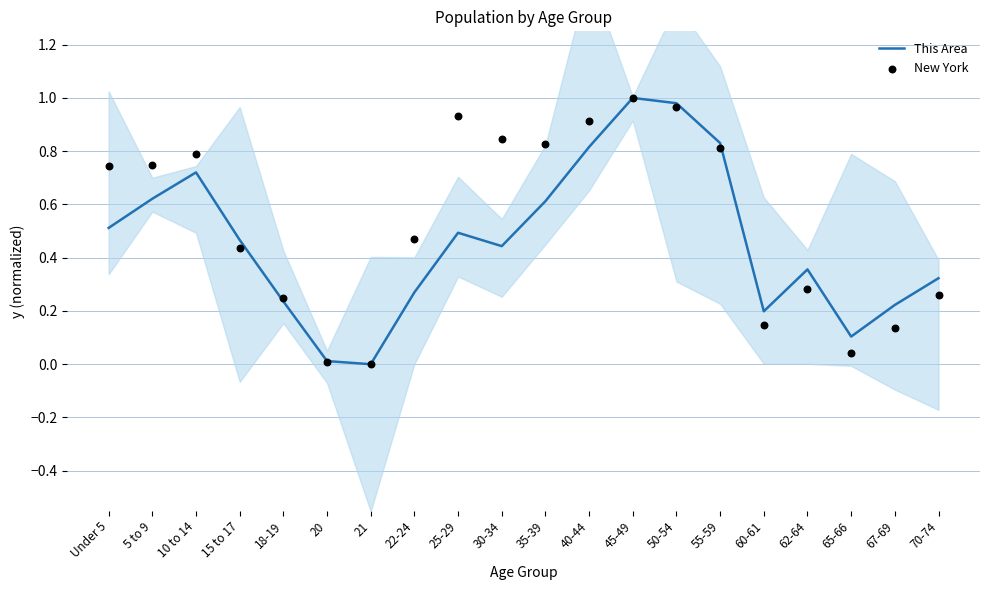

At how many categories does at least one series exceed 0?

19